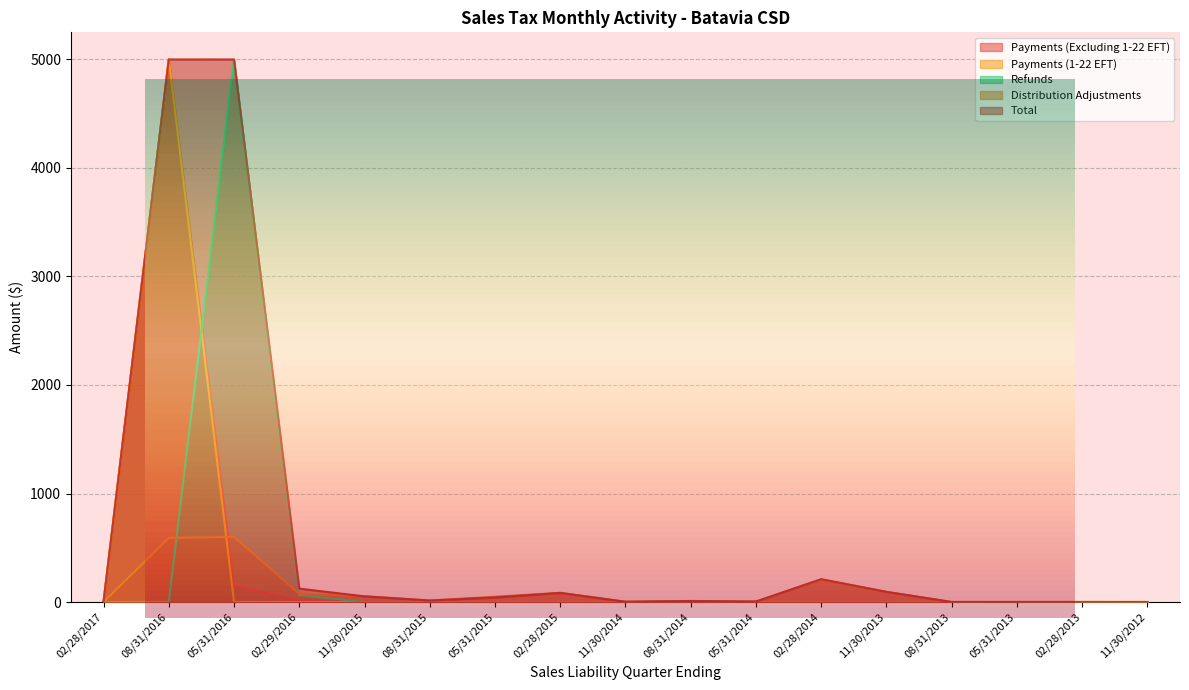

True or false: Payments (Excluding 1-22 EFT) and Payments (1-22 EFT) cross at least once.

False